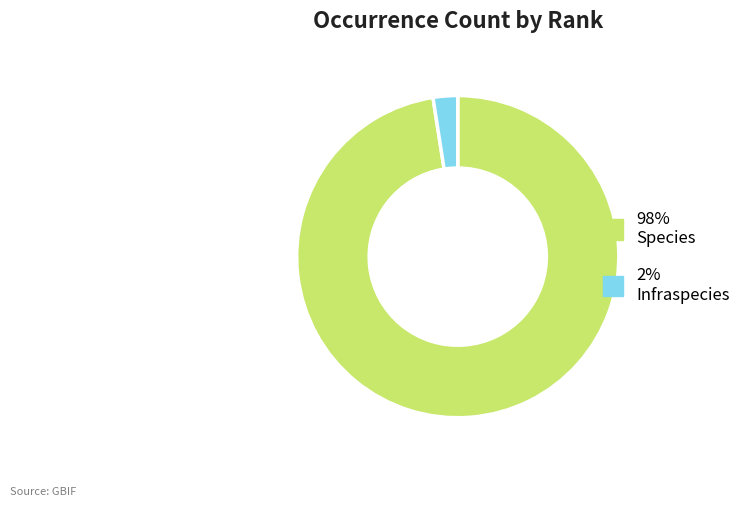

How many segments does this pie chart have?

2